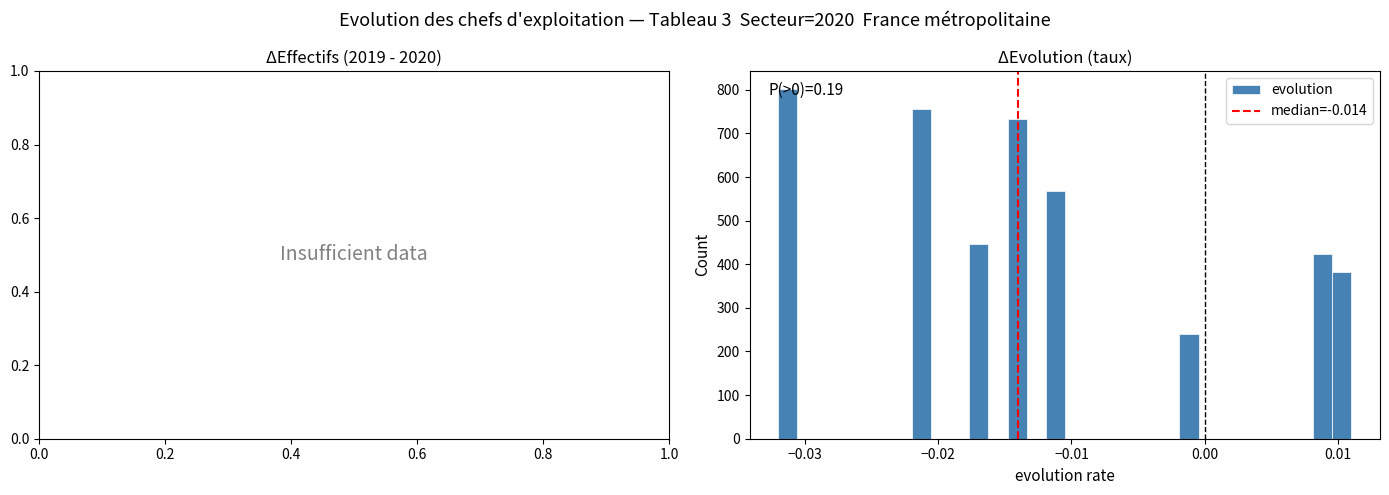

Read against the x-axis, roughly where is the centre of the tallest bar?

-0.031